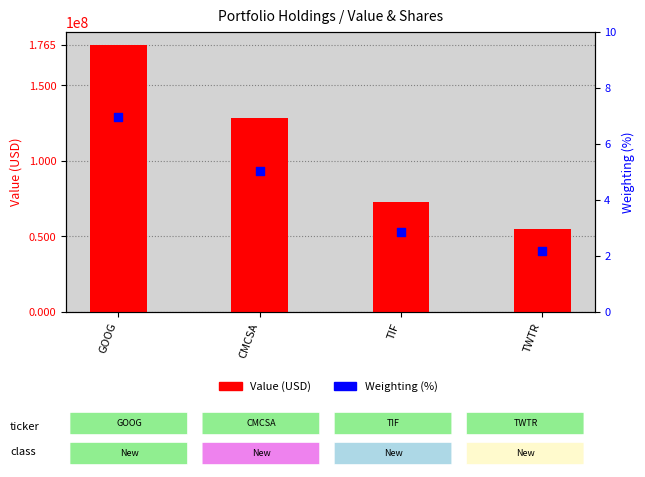

Which series reaches the maximum Y coordinate?

Value (USD)